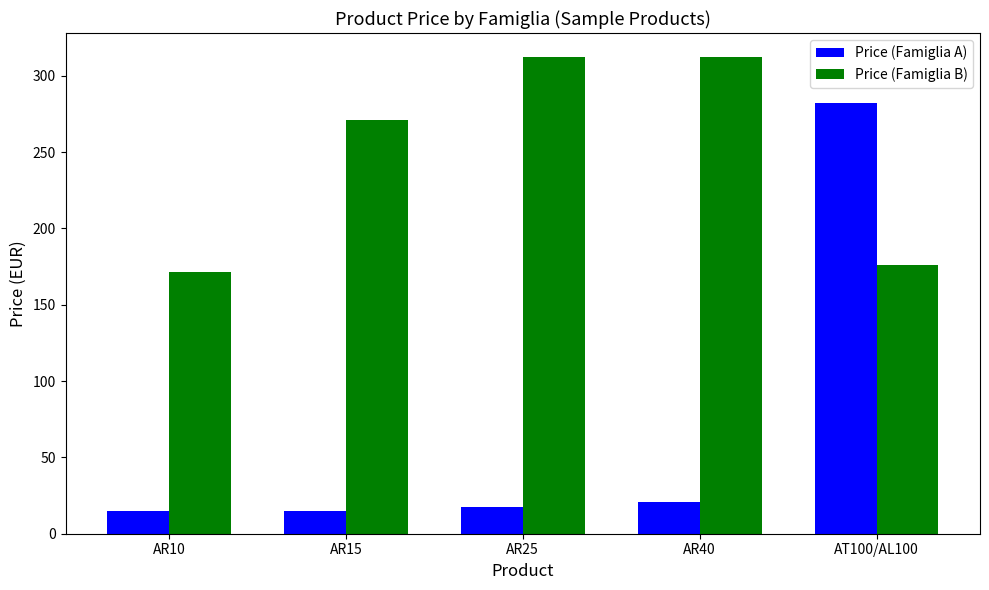

The Price (Famiglia A) series shows 17.7 at AR25. True or false?

True